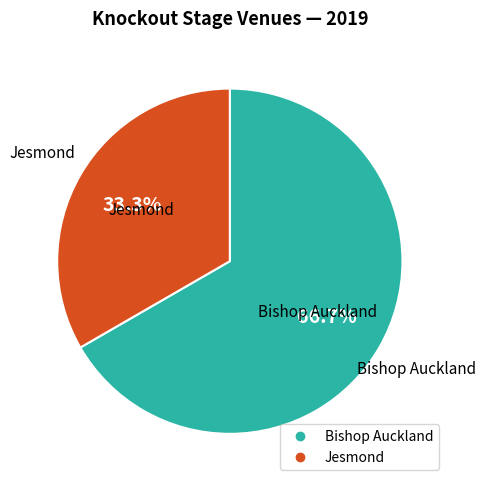

Does any single category account for the majority?

Yes